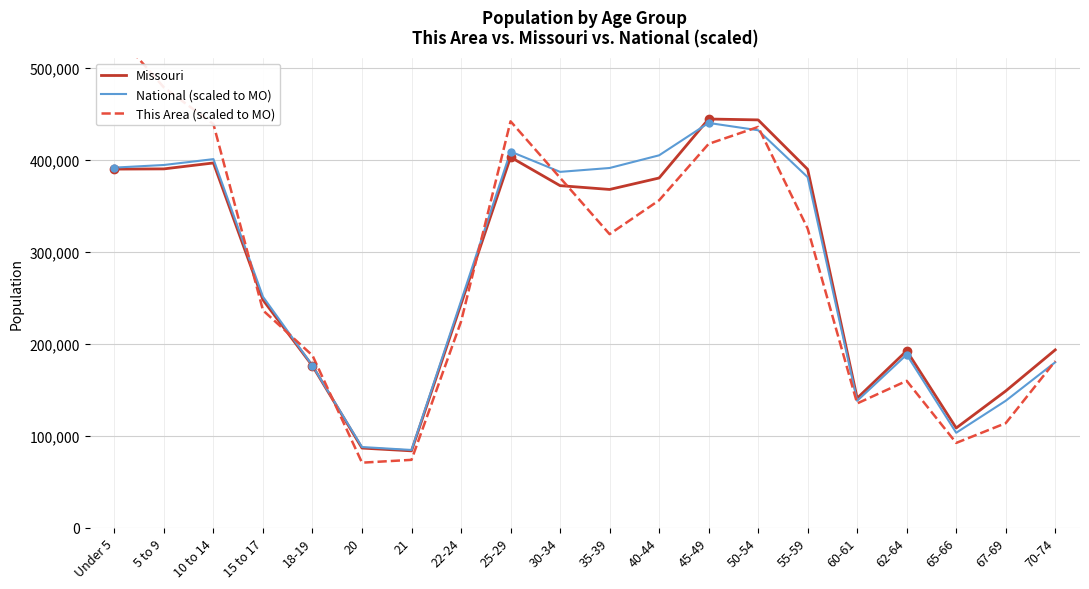

Reading left to right, list all the values displayed in this chart.

Missouri: 390237.0	390463.0	396925.0	247811.0	175975.0	86528.0	83511.0	243250.0	403239.0	372228.0	368070.0	380546.0	444766.0	443806.0	389985.0	140830.0	192463.0	108394.0	148659.0	193437.0
National (scaled to MO): 391858.2	394715.4	401088.2	251281.6	176248.5	87660.3	84462.9	246593.7	409325.5	387217.1	391436.9	405234.9	440492.5	432530.4	381450.3	137989.3	188238.3	103193.4	138021.0	179974.3
This Area (scaled to MO): 540539.1	479114.2	439188.0	236485.8	187345.9	70638.6	73709.9	224200.9	442259.2	380834.3	319409.4	356264.4	417689.3	436116.7	325551.9	135134.8	159704.7	92137.3	113636.1	181203.4